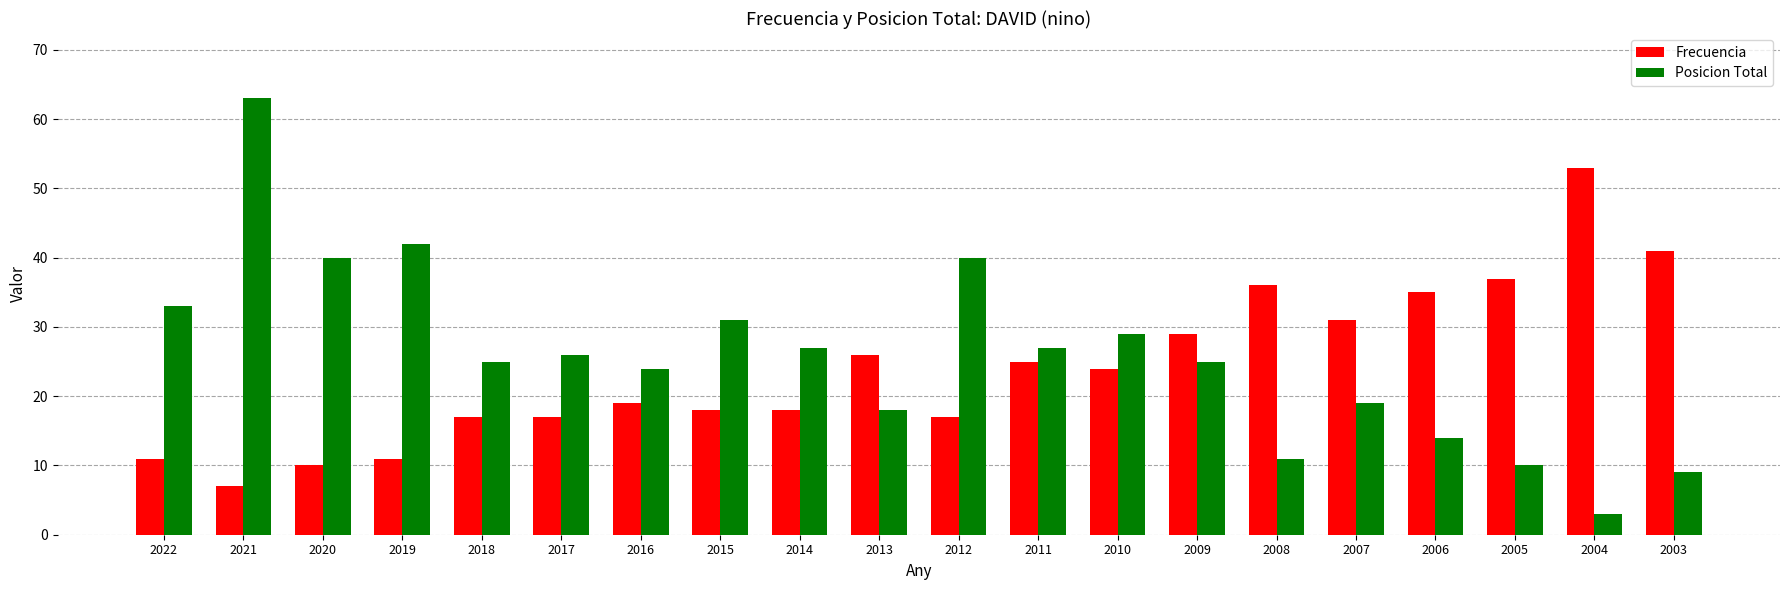

Which series has the largest range (max minus min)?

Posicion Total